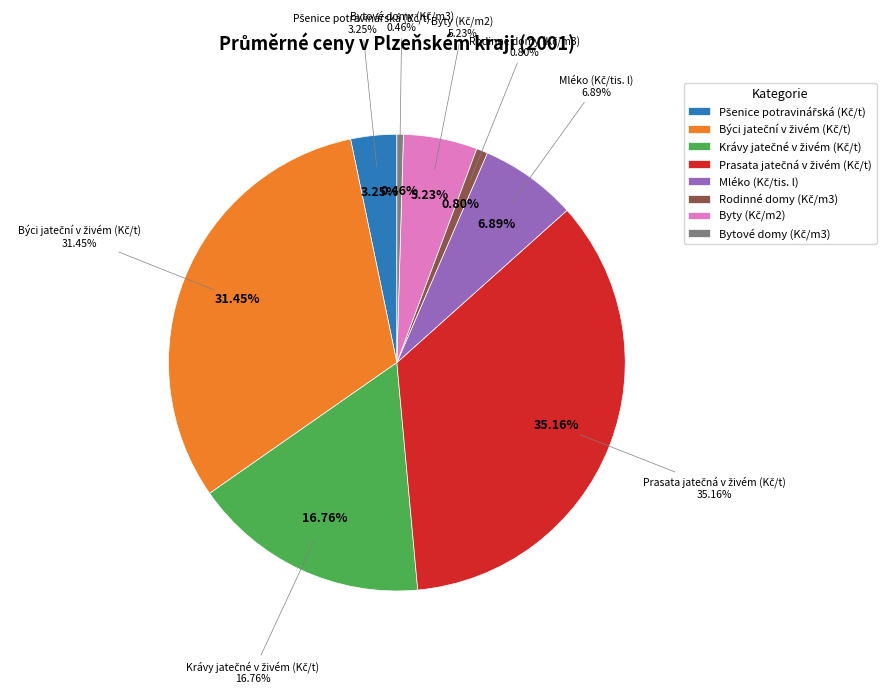

How many segments does this pie chart have?

8